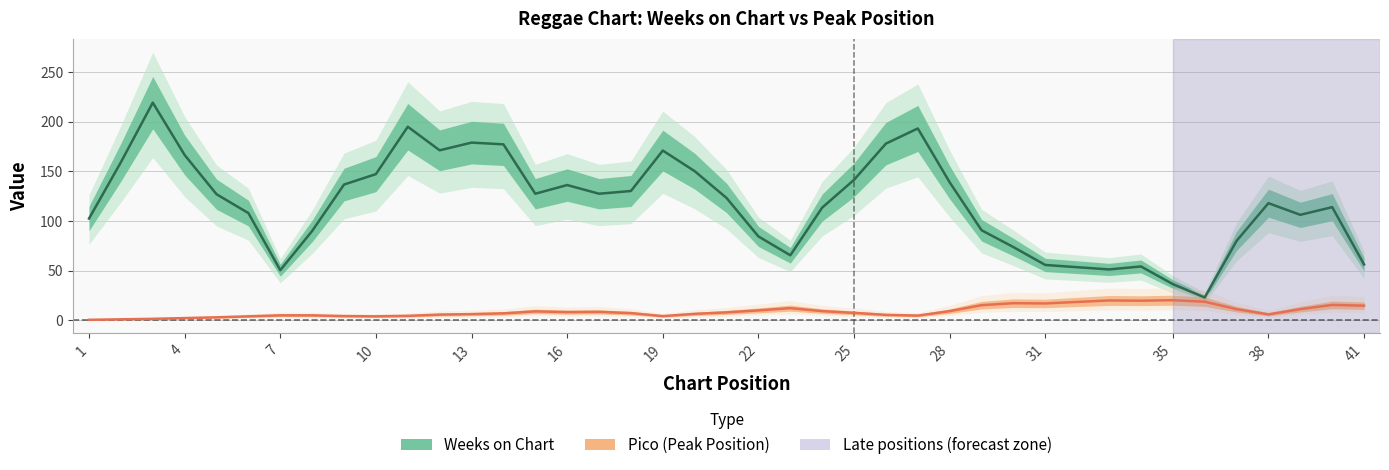

How many lines are shown in the chart?

2